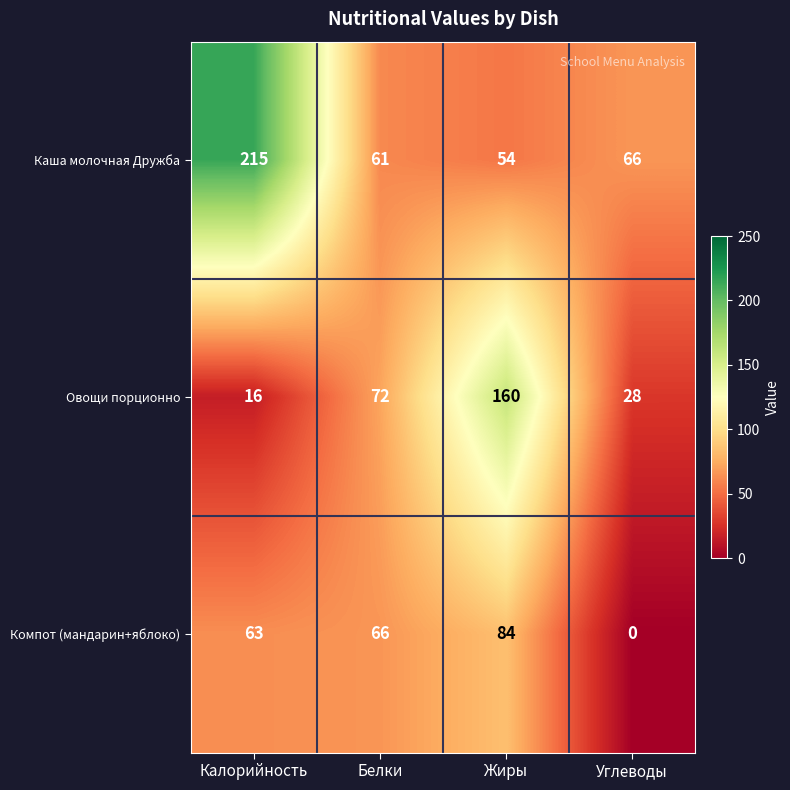

How many categories are shown in the chart?

4